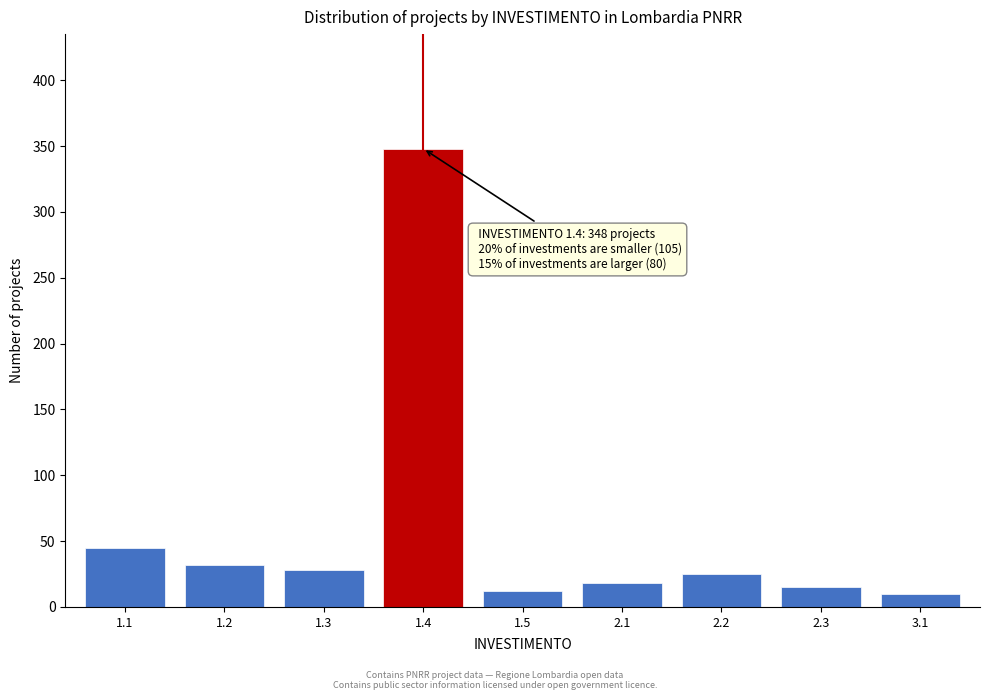

Reading right to left, what are all the values shown in this chart?

10	15	25	18	12	348	28	32	45